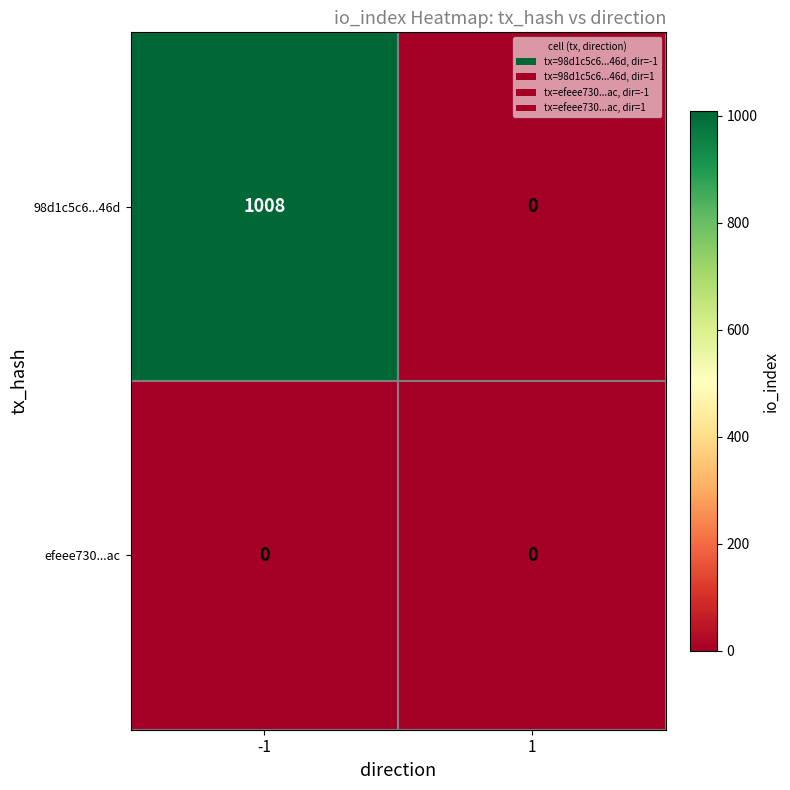

Reading left to right, what are all the values shown in this chart?

98d1c5c6...46d: 1008	0
efeee730...ac: 0	0